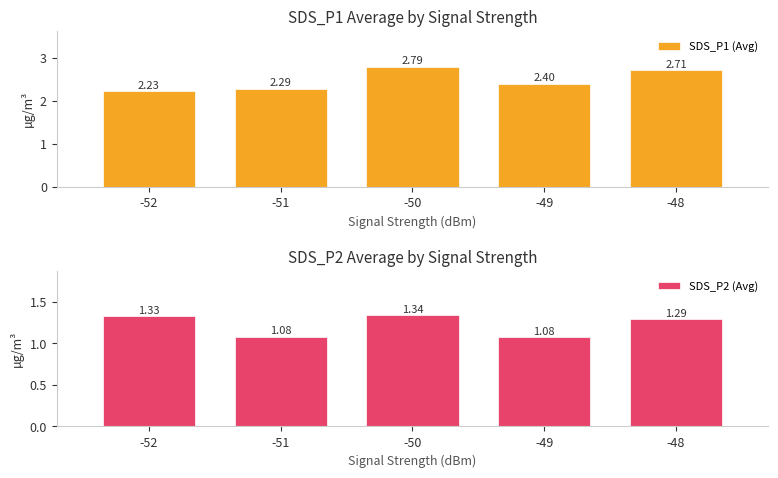

Reading right to left, list all the values displayed in this chart.

SDS_P1 (Avg): -48=2.7	-49=2.4	-50=2.8	-51=2.3	-52=2.2
SDS_P2 (Avg): -48=1.3	-49=1.1	-50=1.3	-51=1.1	-52=1.3